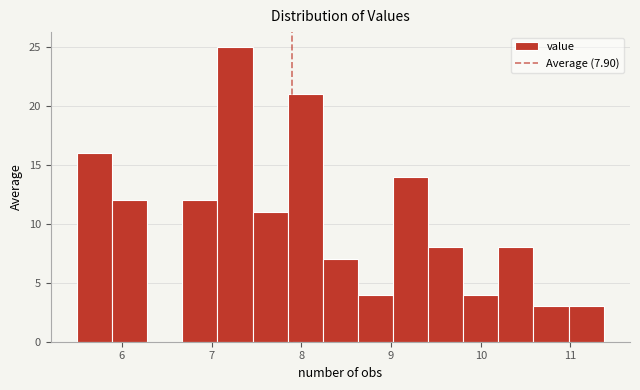

Read against the x-axis, roughly where is the centre of the tallest bar?

7.3